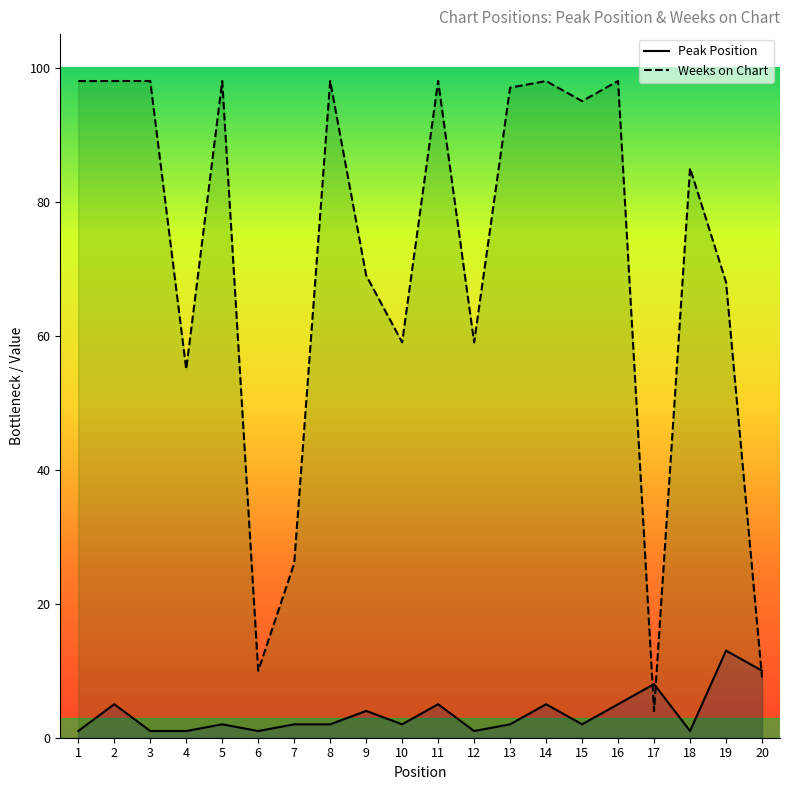

Which series has the widest spread of values?

Weeks on Chart